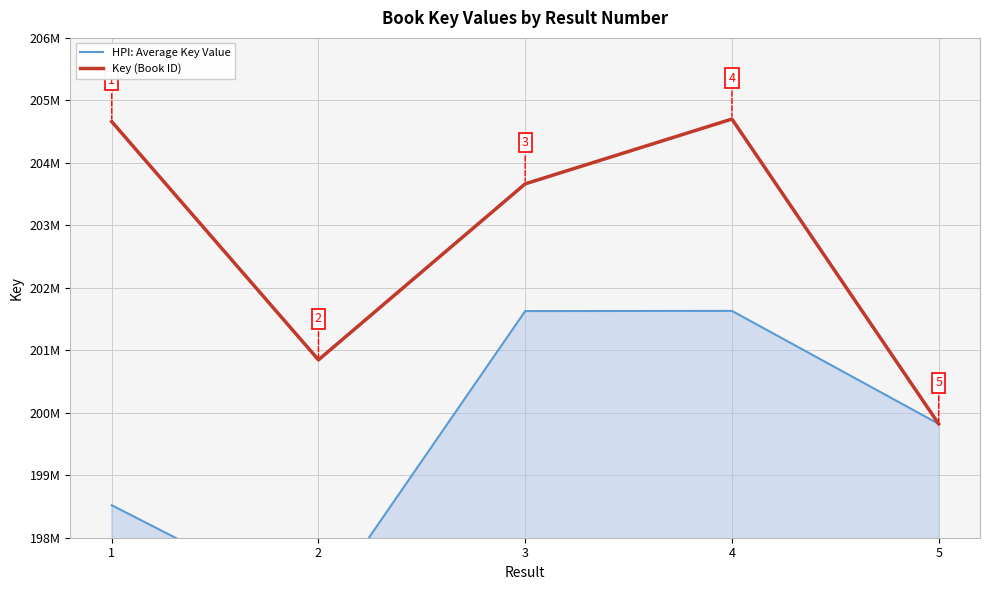

What is the sum of the HPI: Average Key Value values at 4 and 3?

403257831.5